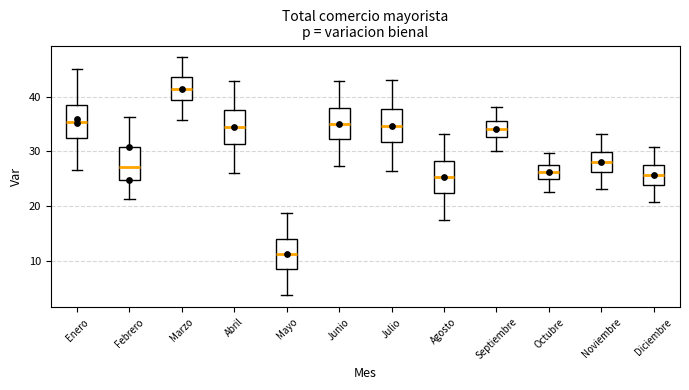

Reading left to right, read every box against the y-axis: the position of its median line, the range the box covers, and the ends of its whiskers. The values are not printed on the chart, so give them approximately, as read against the axis.

Enero: median 35, box 32 to 39, whiskers 27 to 45
Febrero: median 27, box 25 to 31, whiskers 21 to 36
Marzo: median 41, box 39 to 44, whiskers 36 to 47
Abril: median 34, box 31 to 38, whiskers 26 to 43
Mayo: median 11, box 8 to 14, whiskers 4 to 19
Junio: median 35, box 32 to 38, whiskers 27 to 43
Julio: median 35, box 32 to 38, whiskers 26 to 43
Agosto: median 25, box 22 to 28, whiskers 17 to 33
Septiembre: median 34, box 33 to 36, whiskers 30 to 38
Octubre: median 26, box 25 to 27, whiskers 23 to 30
Noviembre: median 28, box 26 to 30, whiskers 23 to 33
Diciembre: median 26, box 24 to 28, whiskers 21 to 31